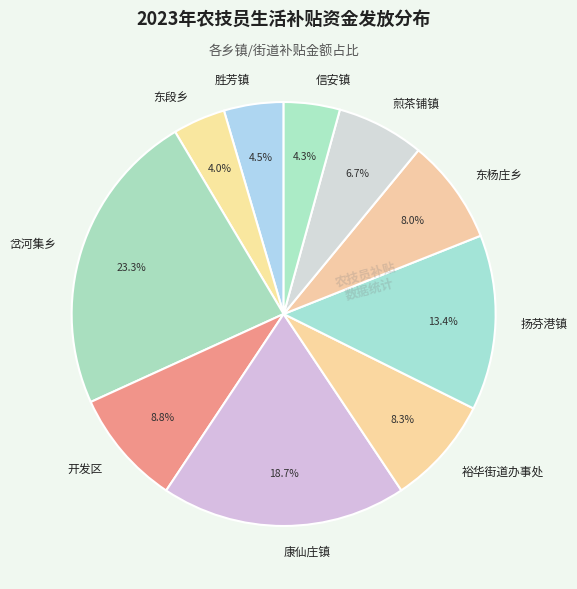

To the nearest percent, what percentage of the pie is 煎茶铺镇?

7%